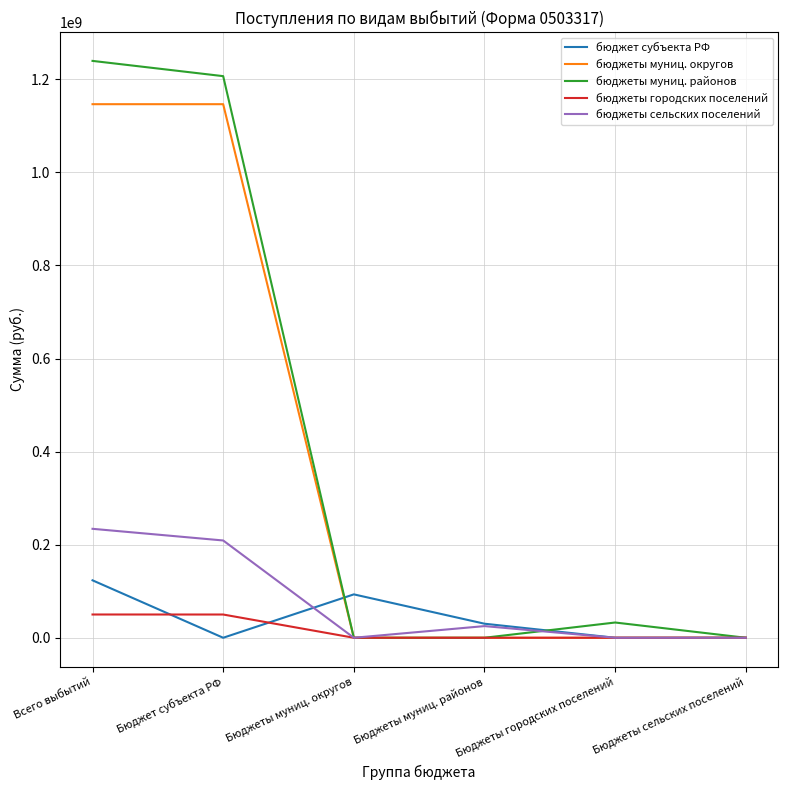

The value of бюджеты сельских поселений at Бюджеты муниц. округов is 0.0. True or false?

True